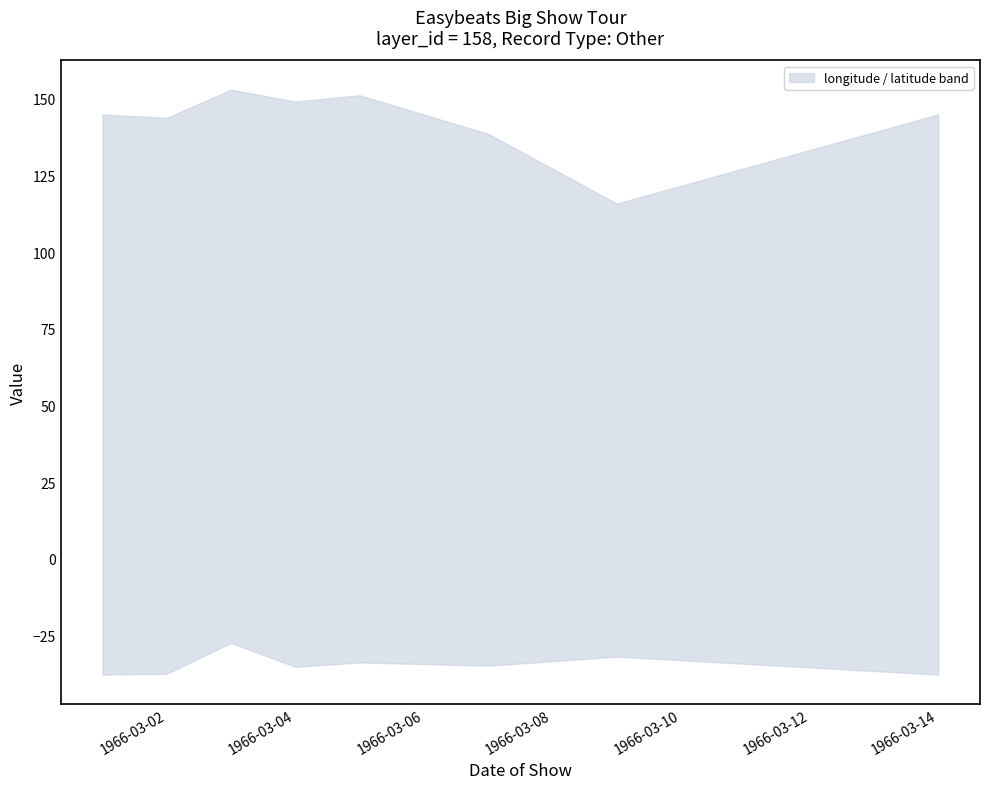

Reading right to left, extract all data points from this chart.

longitude: 1966-03-14=144.9	1966-03-09=115.9	1966-03-07=138.6	1966-03-05=151.2	1966-03-04=149.1	1966-03-03=153.0	1966-03-02=143.8	1966-03-01=144.9
latitude: 1966-03-14=-37.8	1966-03-09=-32.0	1966-03-07=-34.9	1966-03-05=-33.9	1966-03-04=-35.3	1966-03-03=-27.5	1966-03-02=-37.6	1966-03-01=-37.8